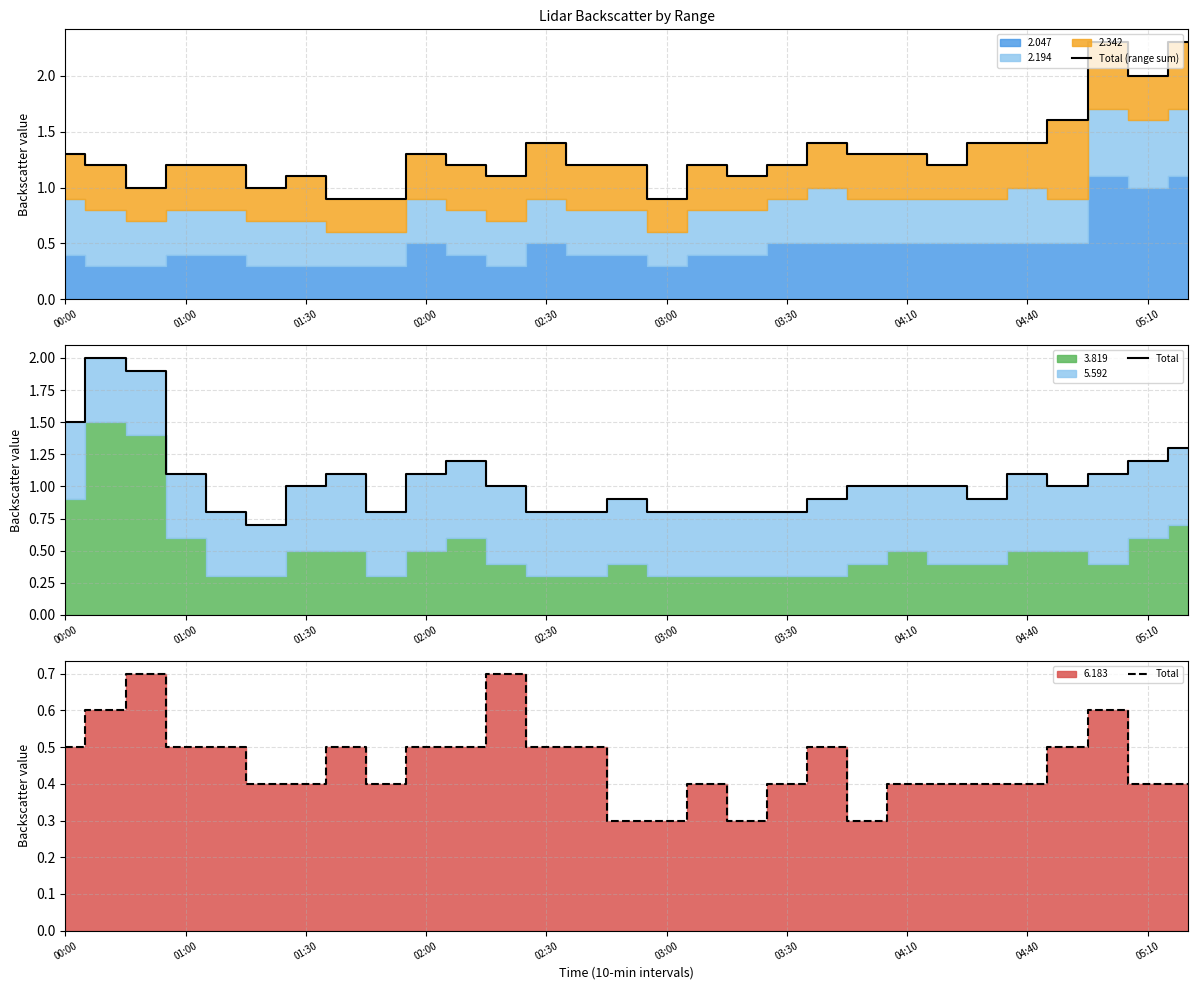

What is the maximum value for Total (range sum)?

2.3